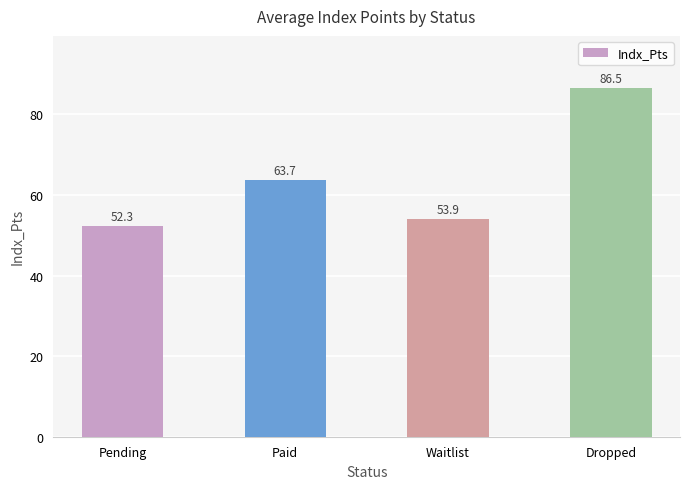

Which has a higher value, Paid or Pending?

Paid